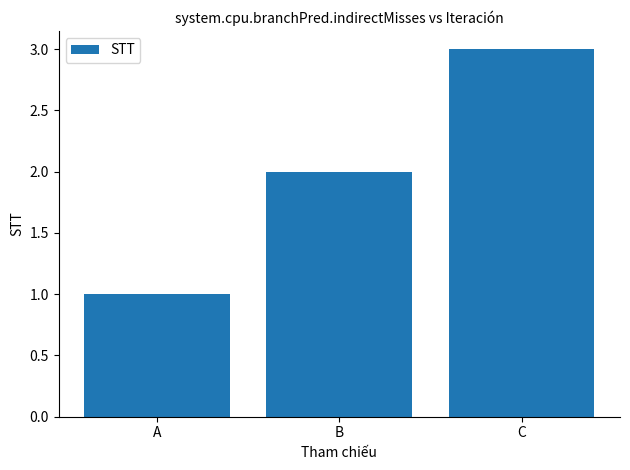

What is the smallest value displayed?

1